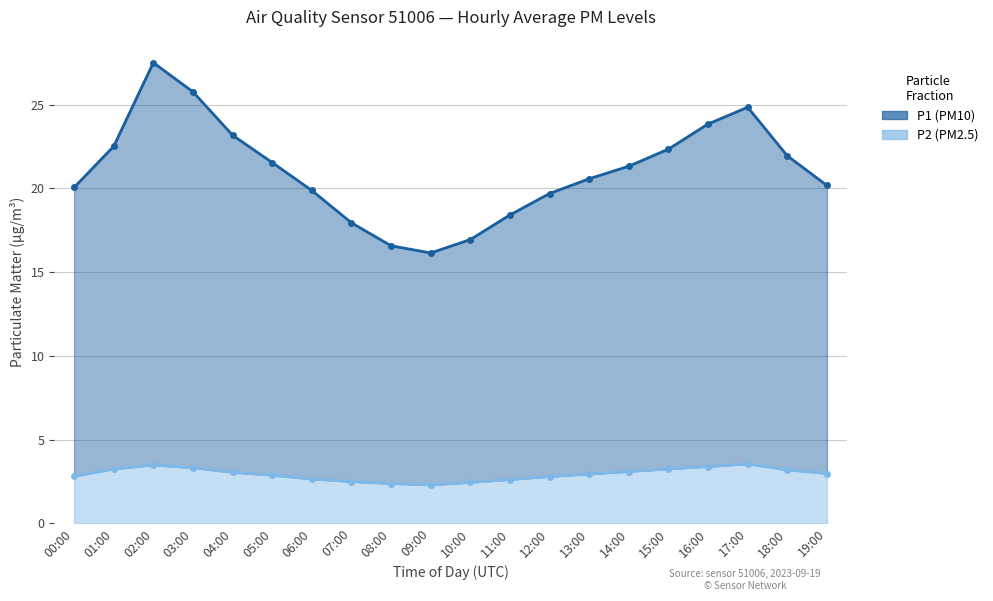

What is the difference between the maximum and second lowest values in the P2 series?

1.2